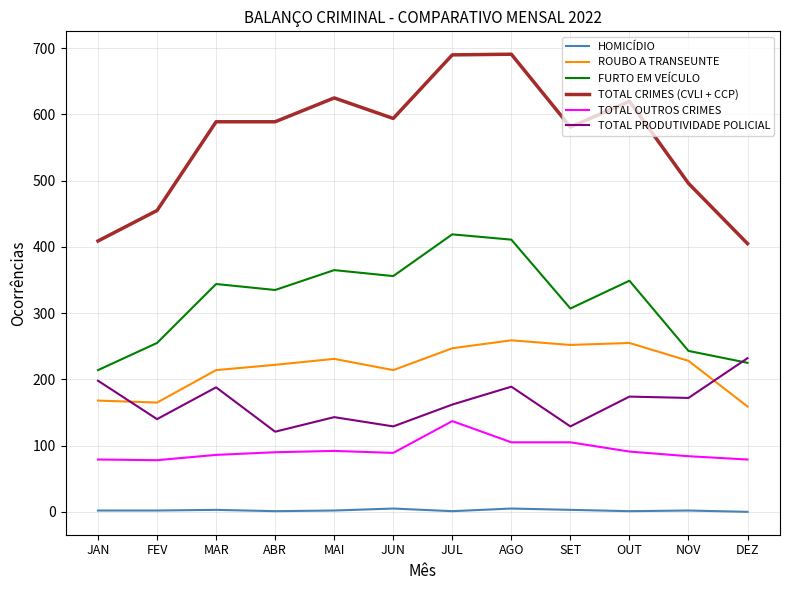

True or false: TOTAL CRIMES (CVLI + CCP) has more than 0 interior local peaks.

True